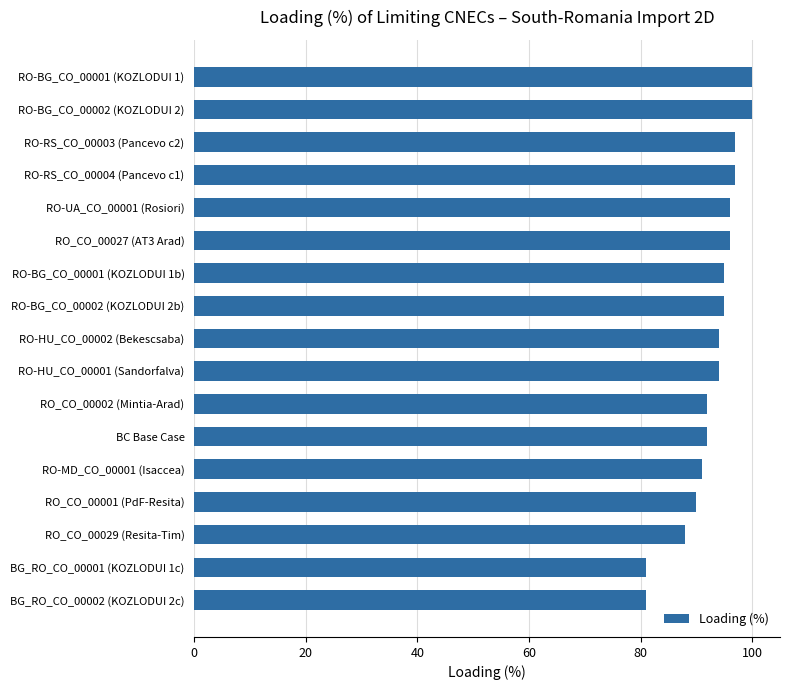

Is it true that the value at RO-BG_CO_00001 (KOZLODUI 1b) is 163?

False